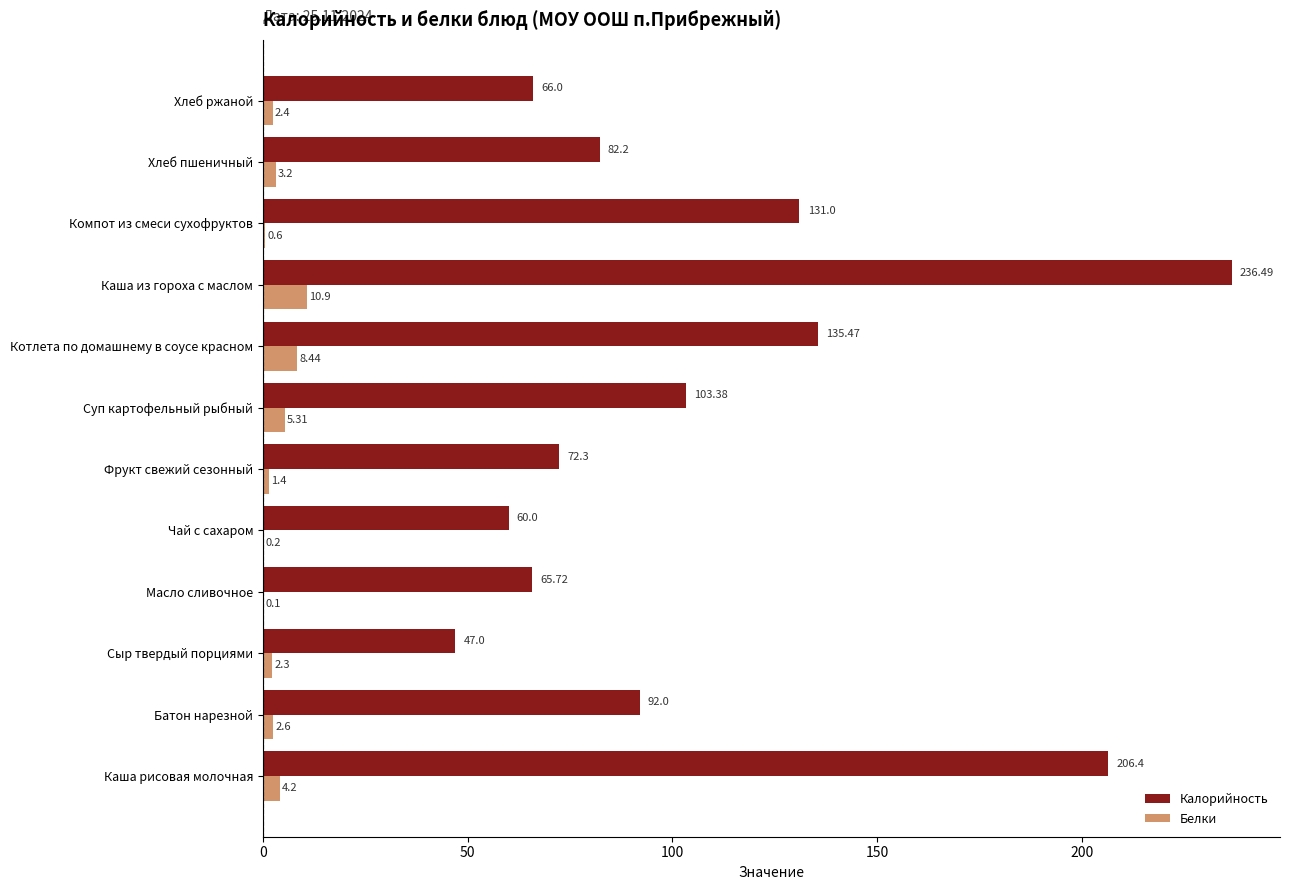

At which label is Белки closest to 5?

Суп картофельный рыбный